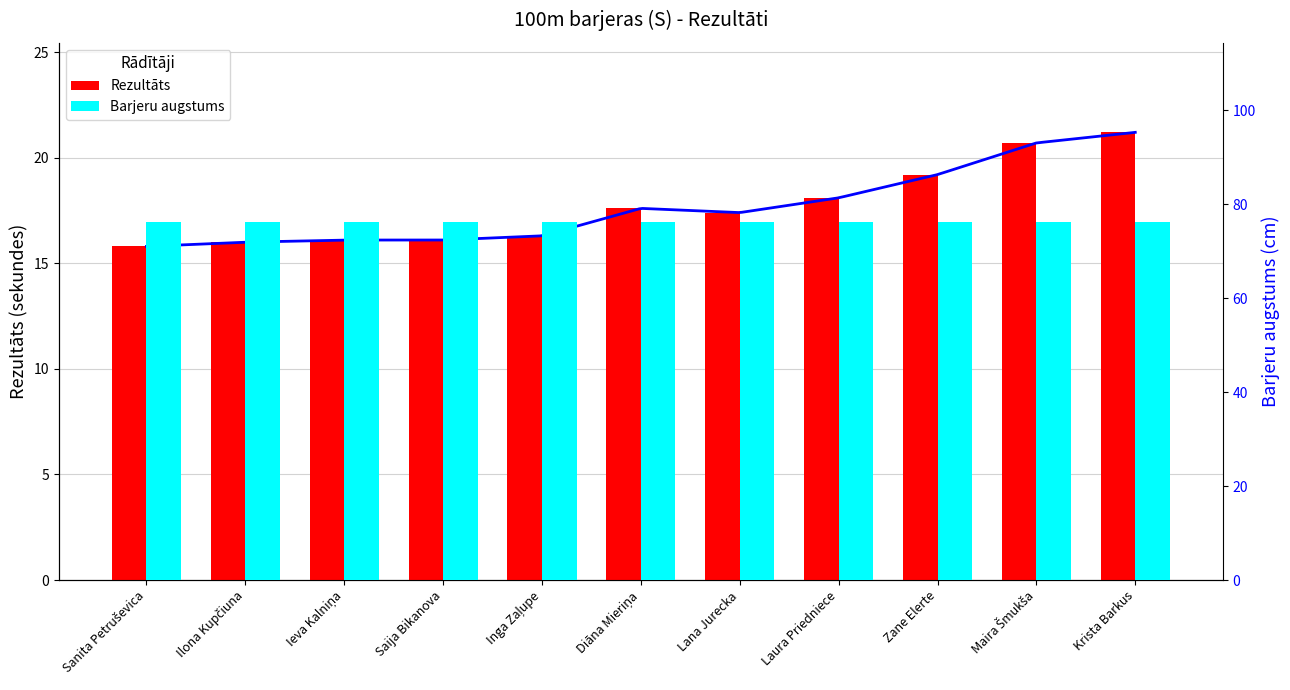

What is the minimum value shown in the chart?

15.8